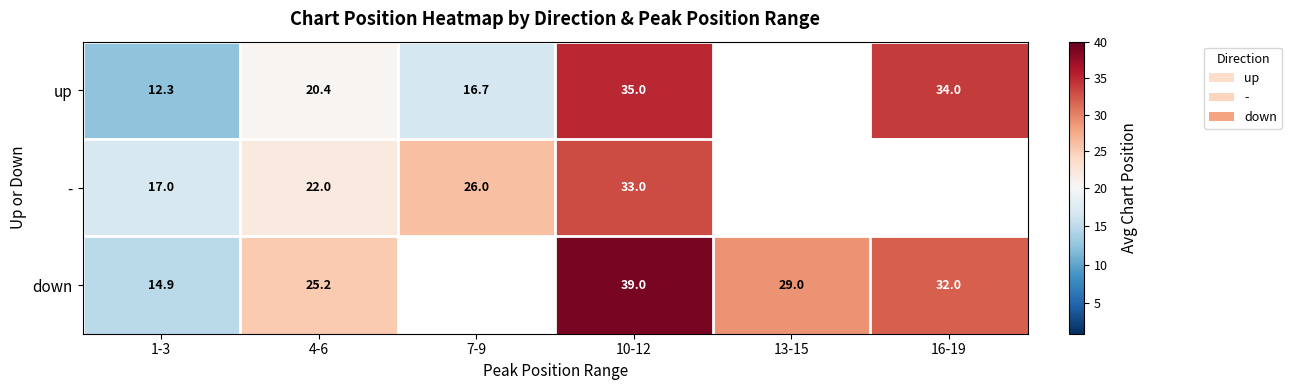

Between 1-3 and 10-12, which series saw the biggest shift?

down